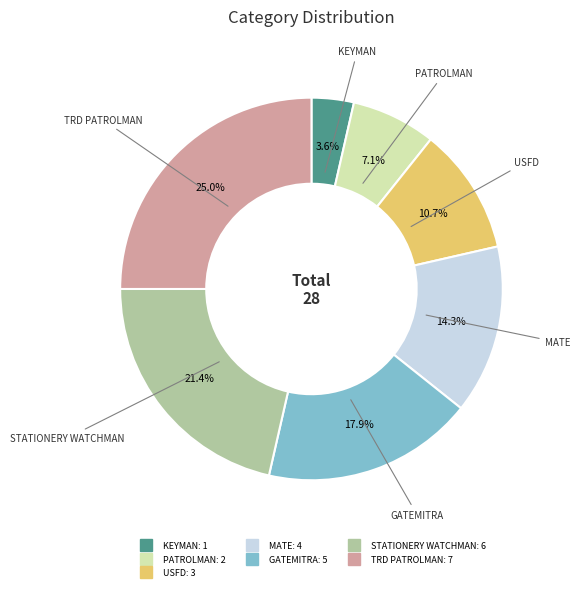

Does any single category account for the majority?

No